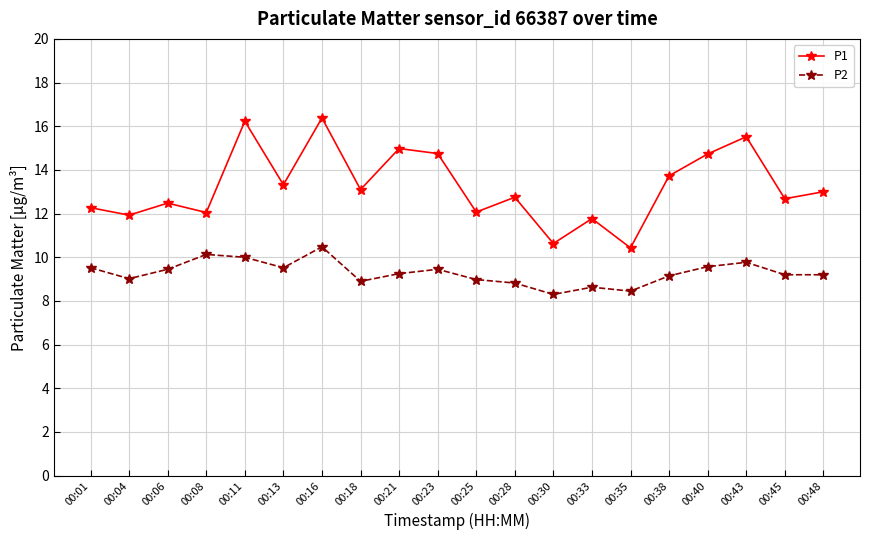

Is it true that P1 equals 7.2 at 00:04?

False